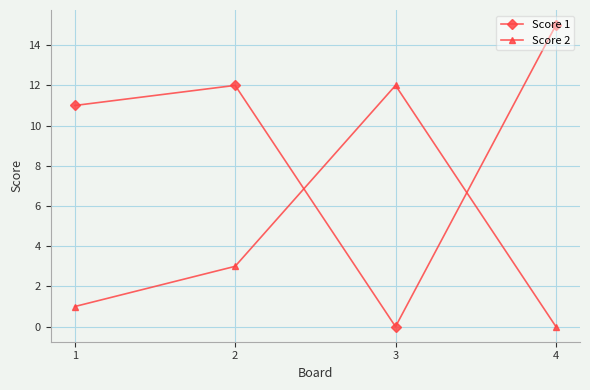

Where is the first local maximum for Score 1?

2